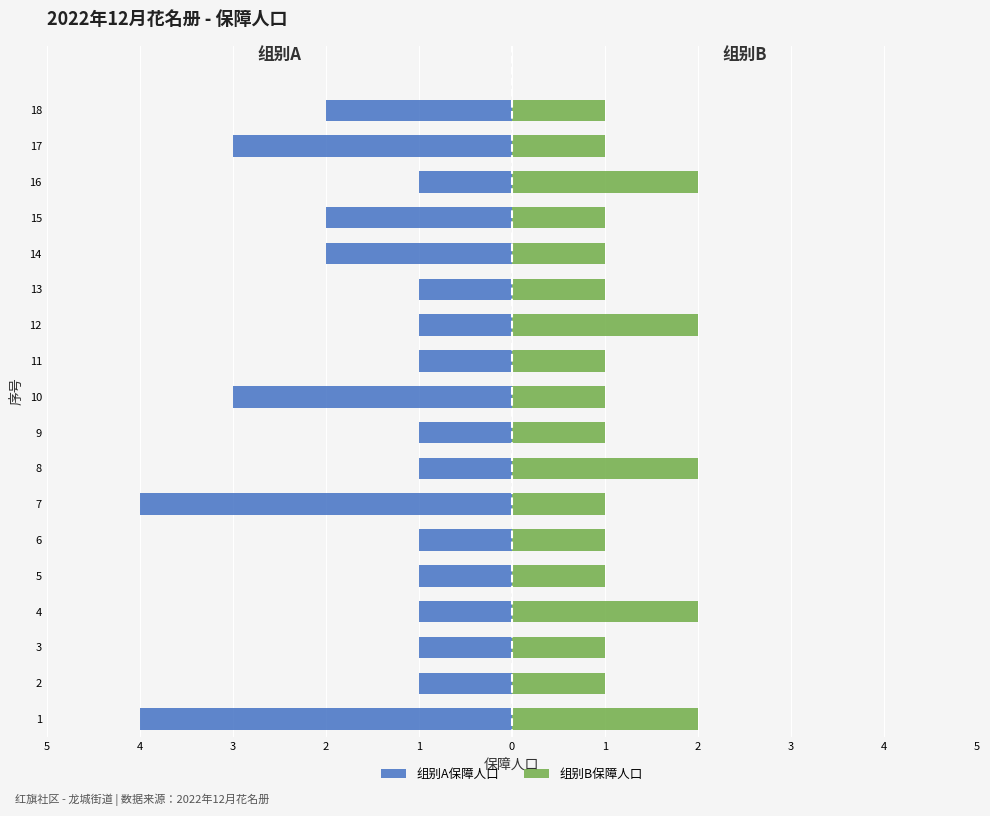

What is the average value of the 组别B保障人口 series?

1